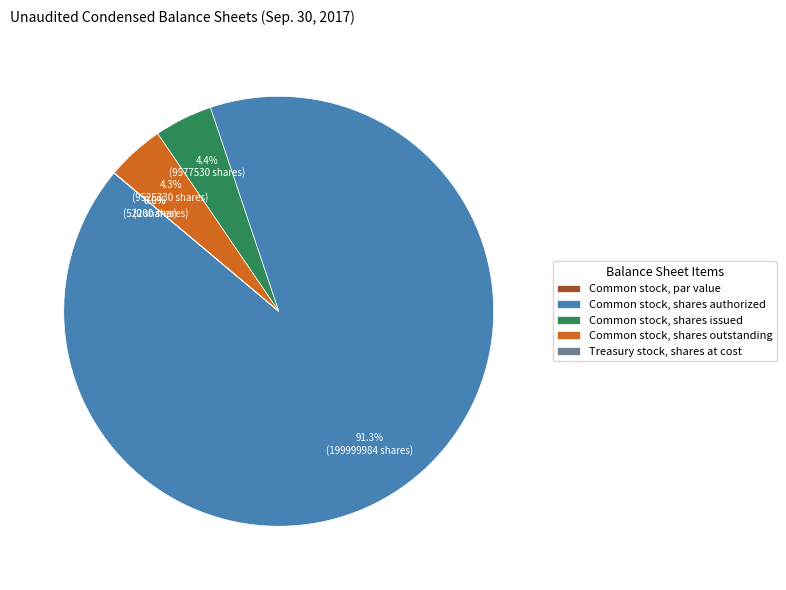

Between Common stock, shares outstanding and Common stock, shares authorized, which is larger?

Common stock, shares authorized